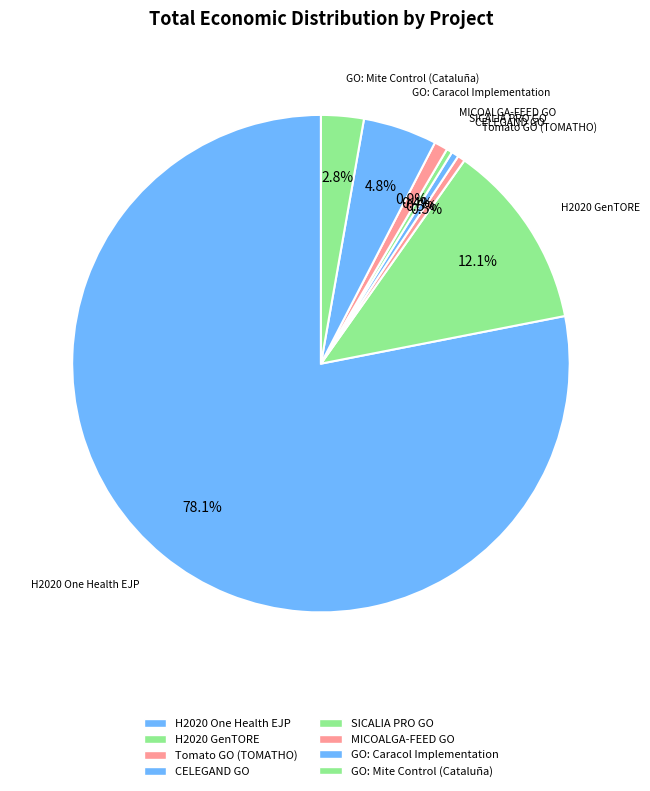

Count the number of slices in the pie.

8